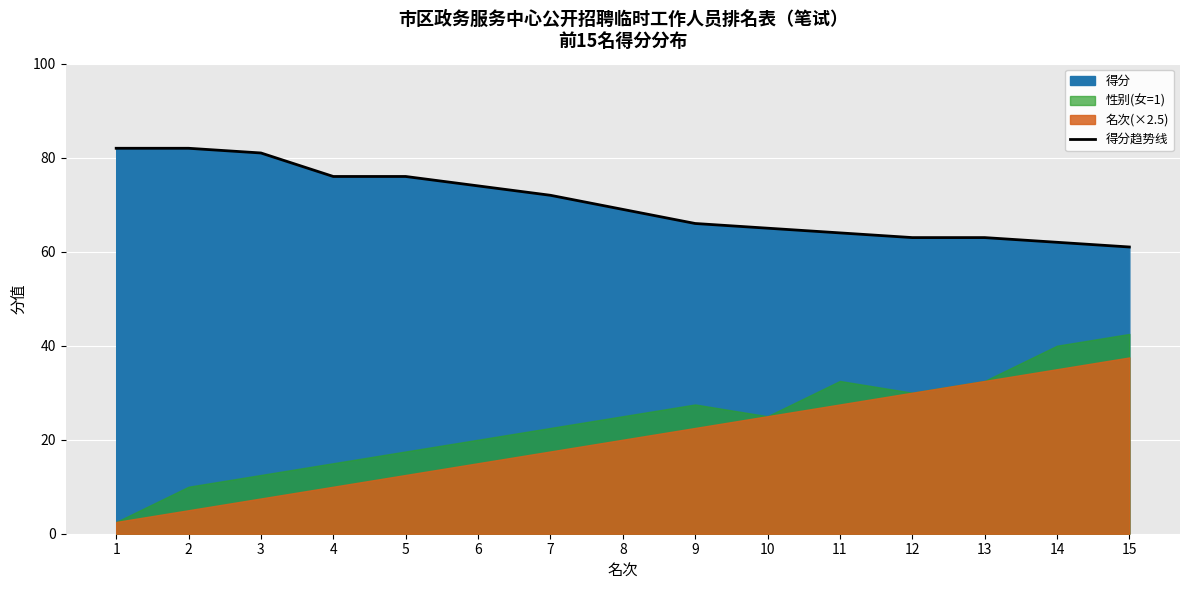

True or false: there are more than 1 points higher than both neighbors.

False